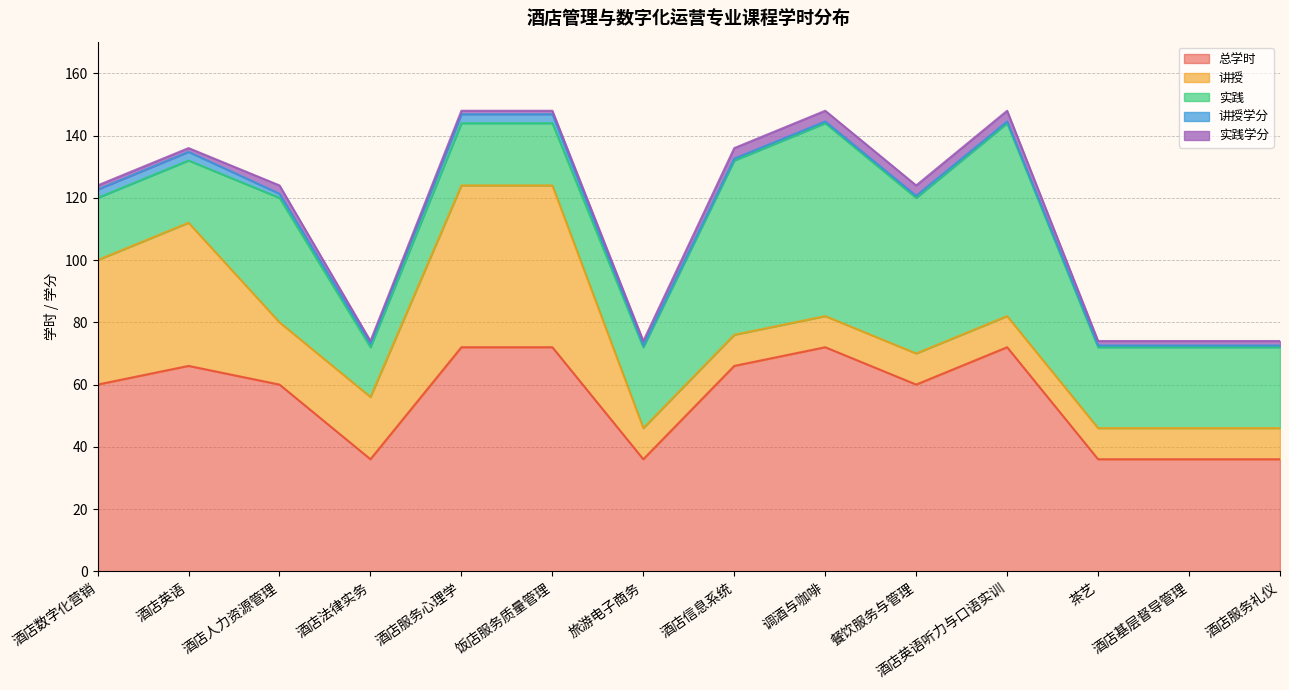

What is the difference between the maximum and minimum values in the 讲授学分 series?

2.3